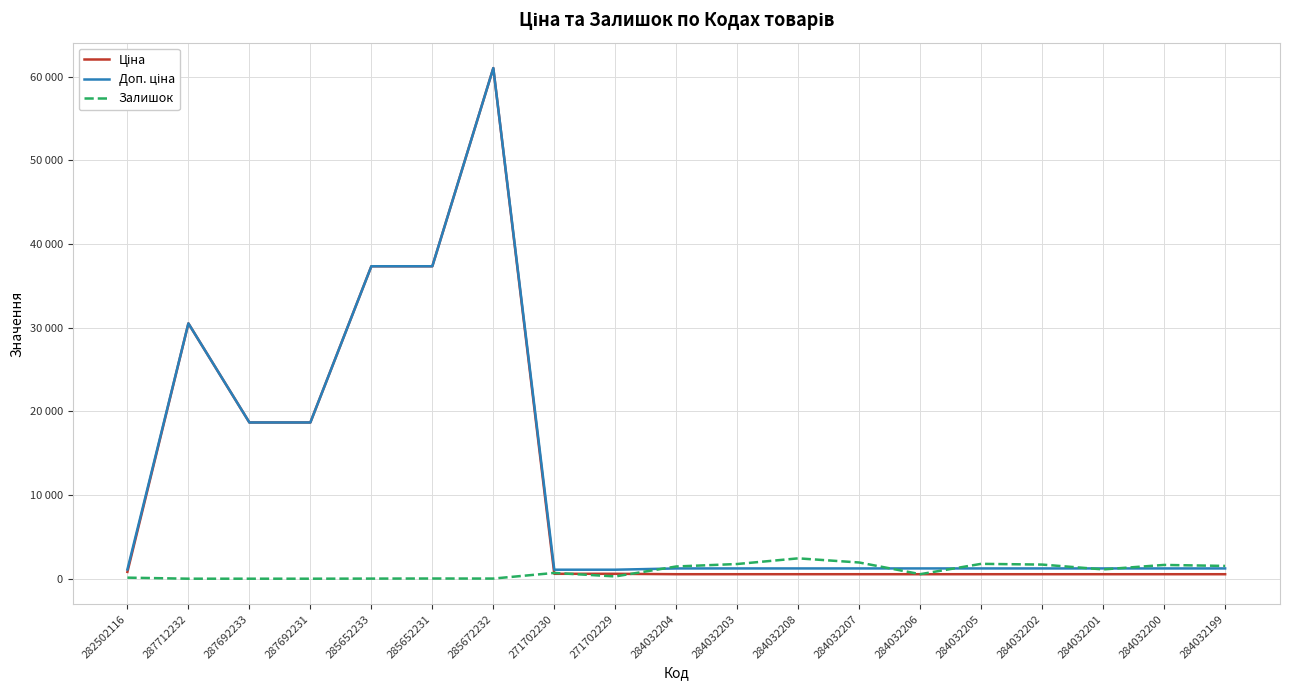

Which label corresponds to the largest value in the chart?

285672232